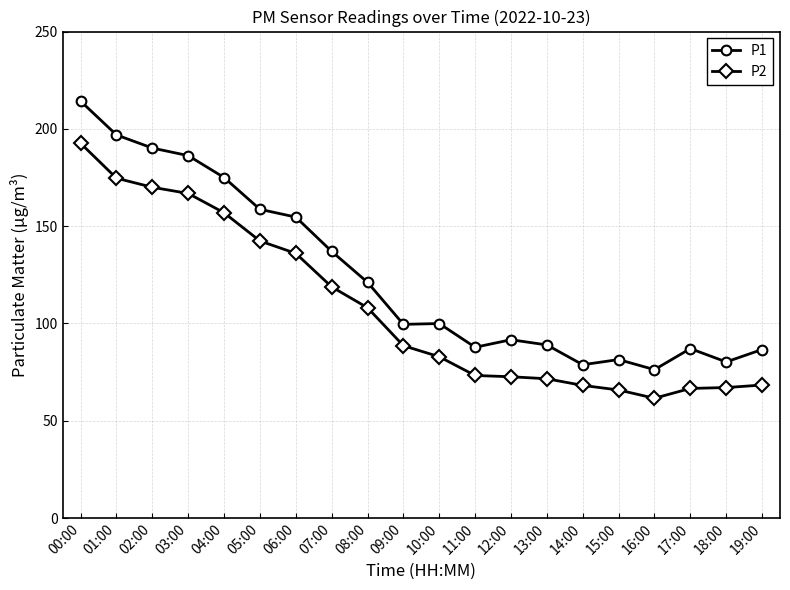

List the series in order of their overall mean, highest first.

P1, P2